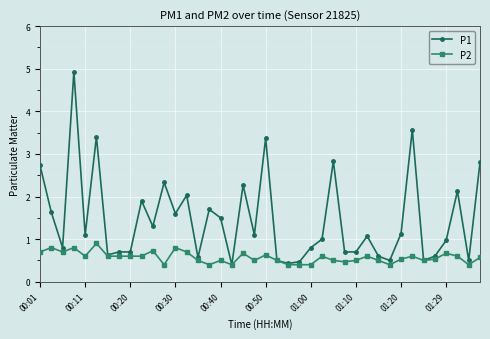

True or false: P2 has more than 2 points higher than both neighbors.

True